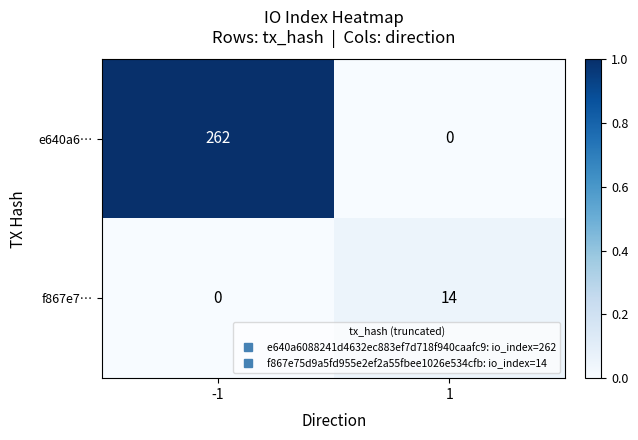

What is the average value of the e640a6… series?

131